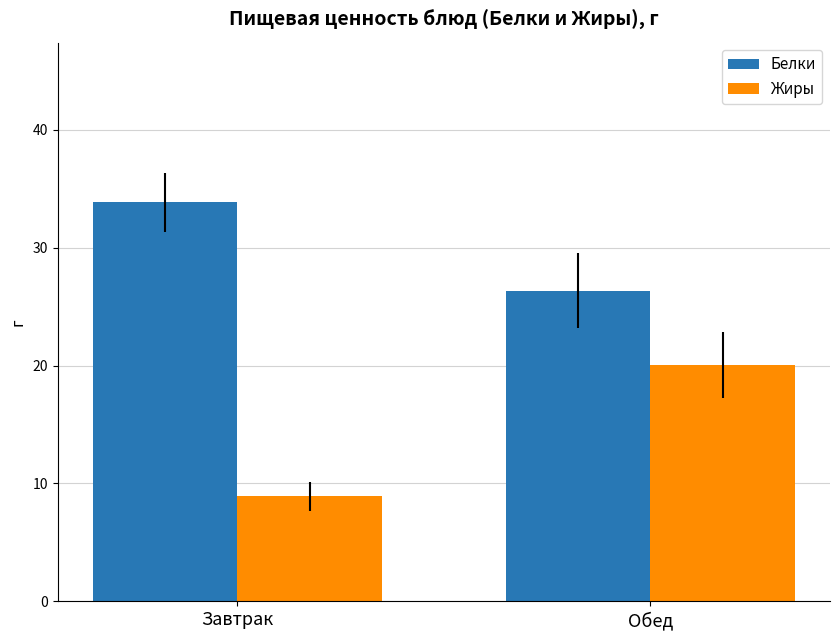

Which series has the largest total across all categories?

Белки